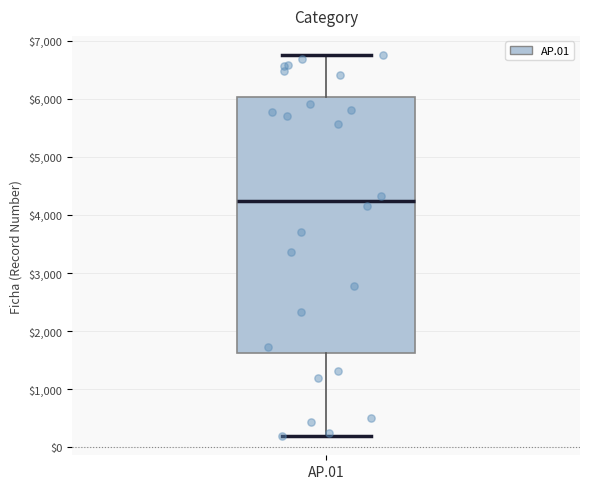

Read this box plot against the y-axis: the position of the median line, the range covered by the box, and the ends of both whiskers. The values are not printed on the chart, so give them approximately, as read against the axis.

median 4200, box 1600 to 6000, whiskers 200 to 6800